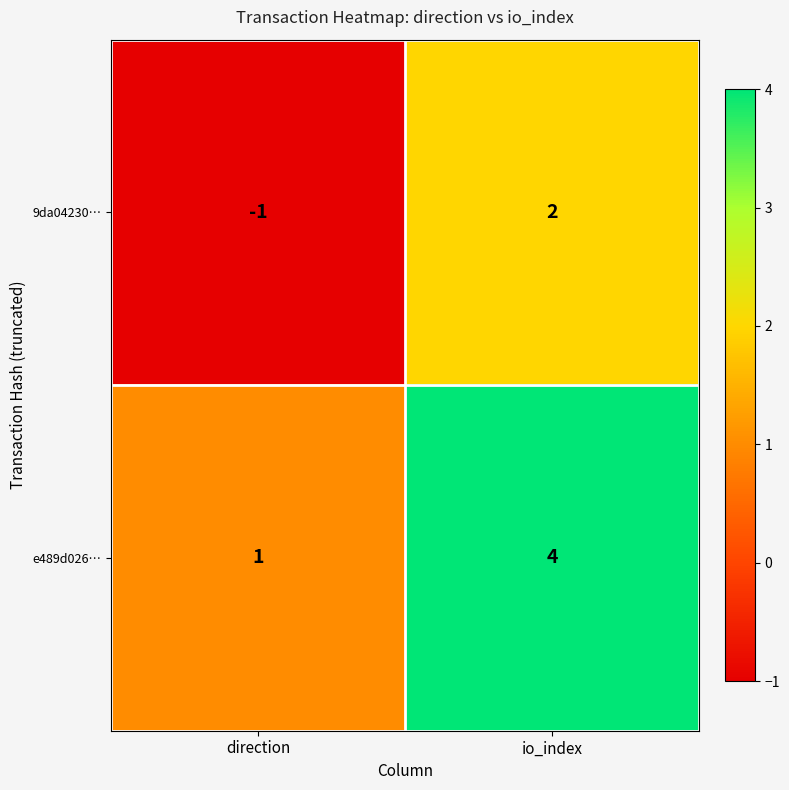

Which category has the lowest value across all series?

direction